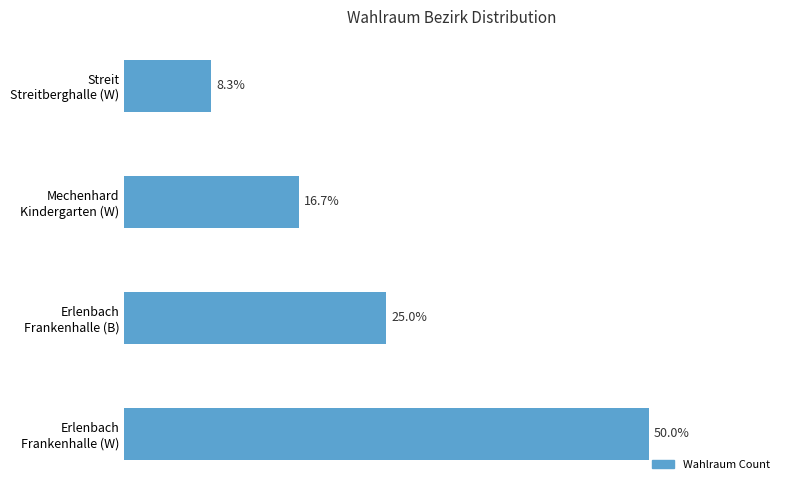

Are the bars horizontal?

Yes